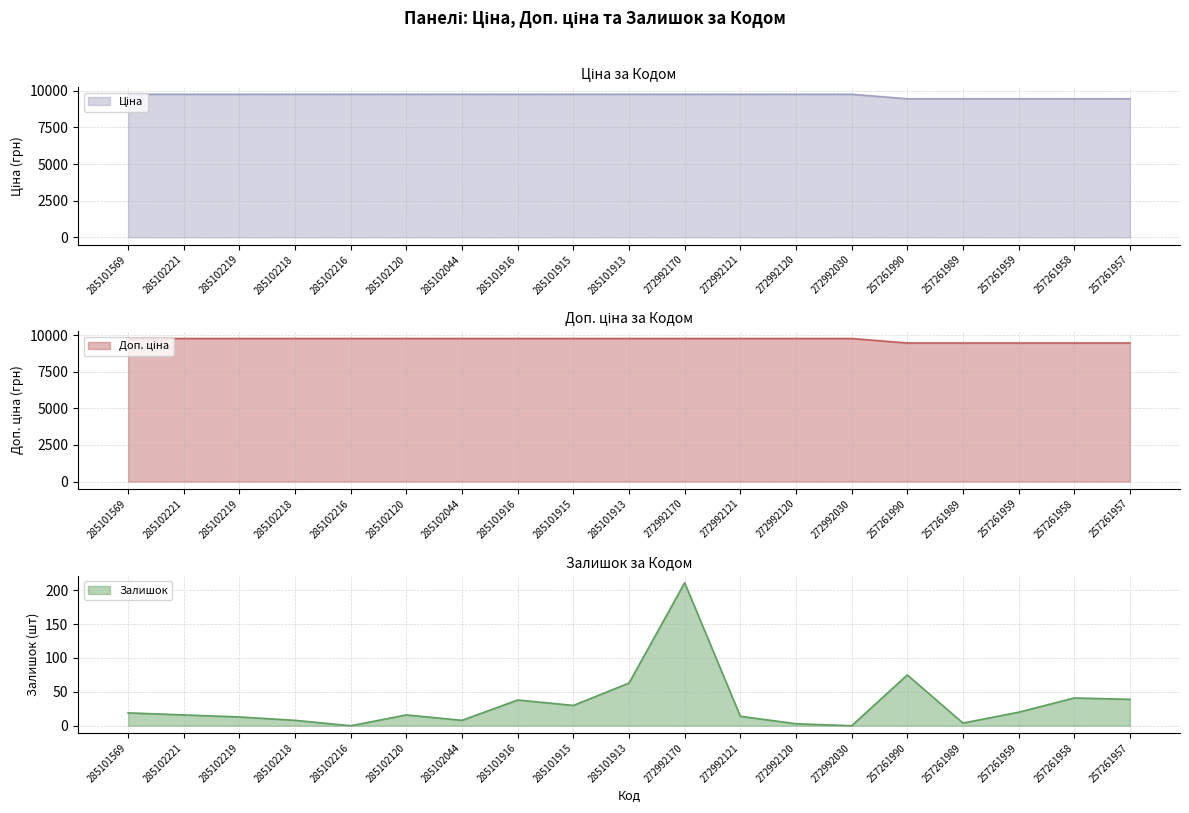

Which series has the widest spread of values?

Ціна